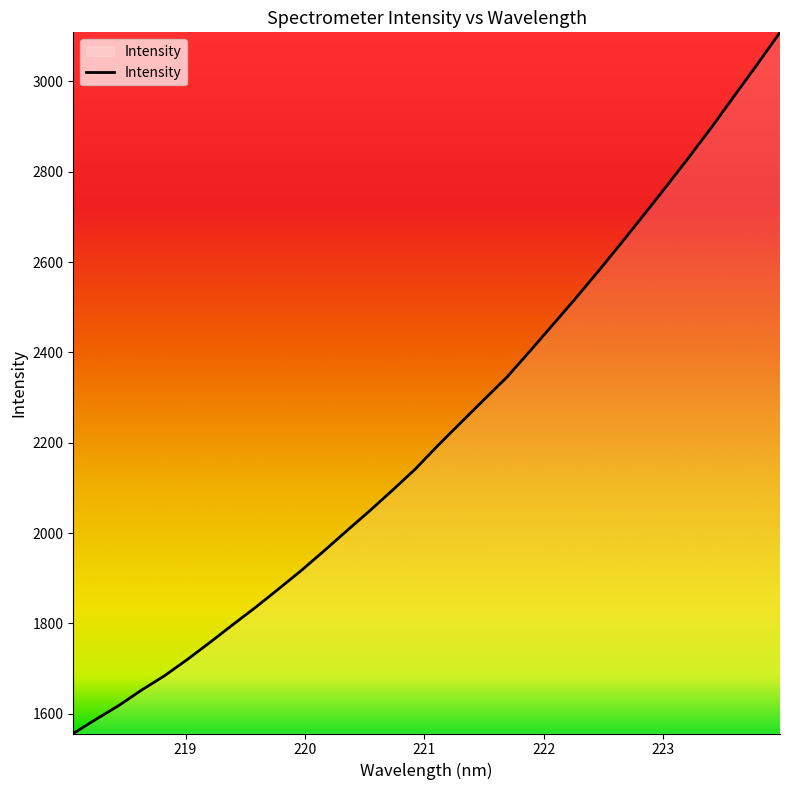

What is the maximum value shown in the chart?

3108.8